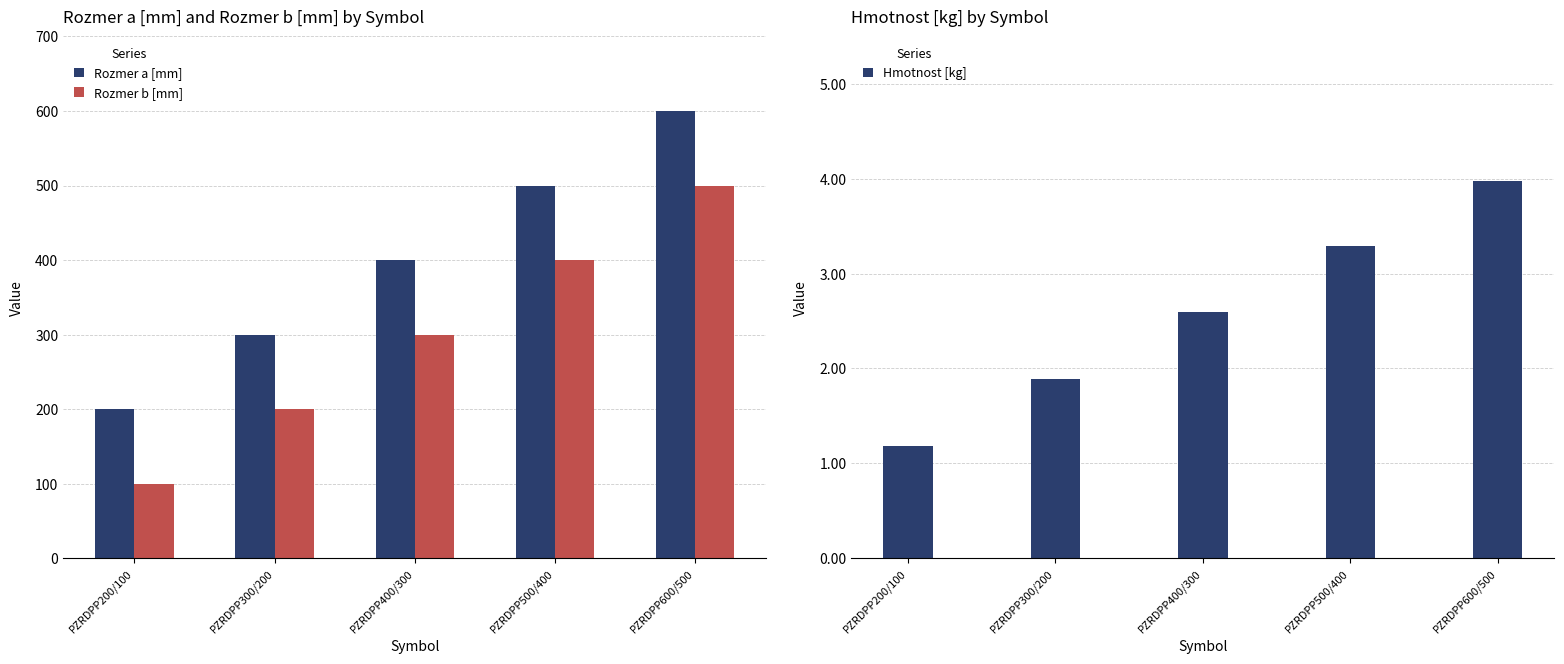

Which series changed the most between PZRDPP500/400 and PZRDPP600/500?

Rozmer a [mm]